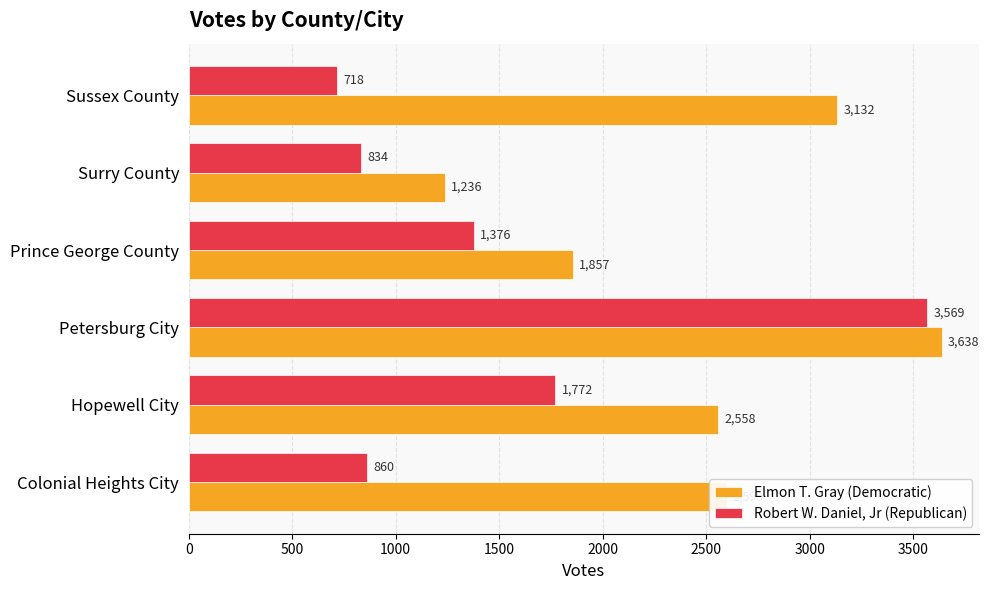

The value of Robert W. Daniel, Jr (Republican) at Petersburg City is 5867. True or false?

False